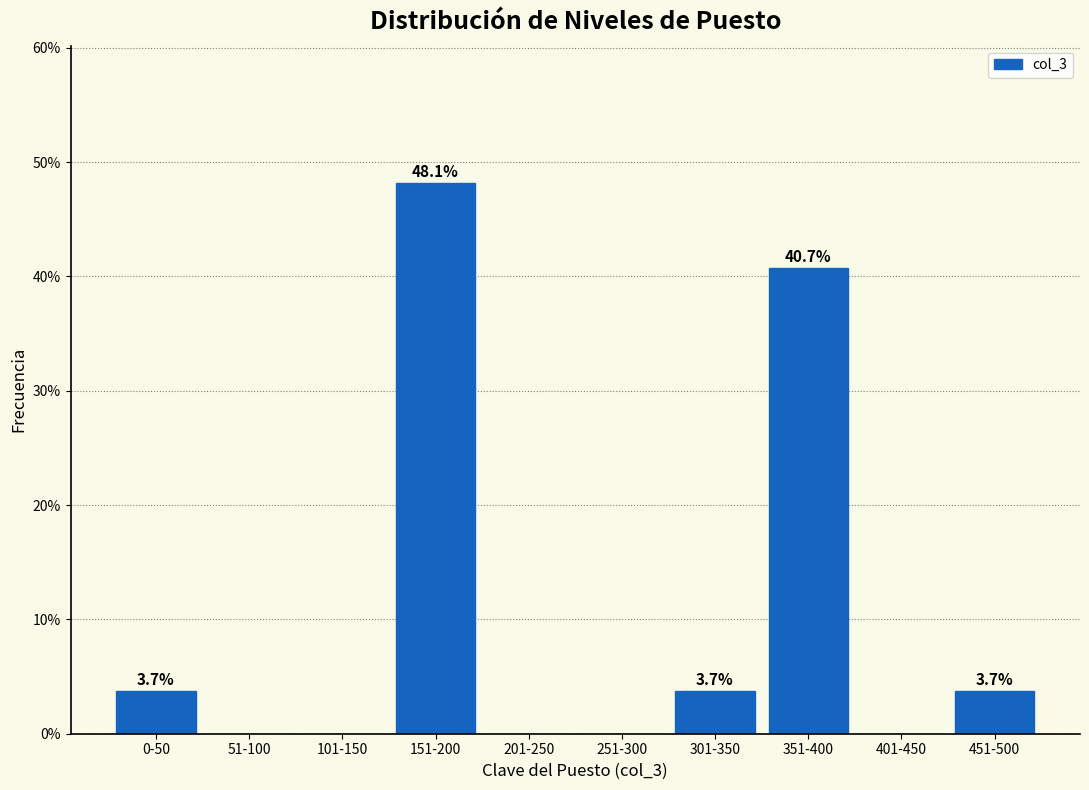

Reading right to left, extract all data points from this chart.

451-500=3.7	401-450=0.0	351-400=40.7	301-350=3.7	251-300=0.0	201-250=0.0	151-200=48.1	101-150=0.0	51-100=0.0	0-50=3.7